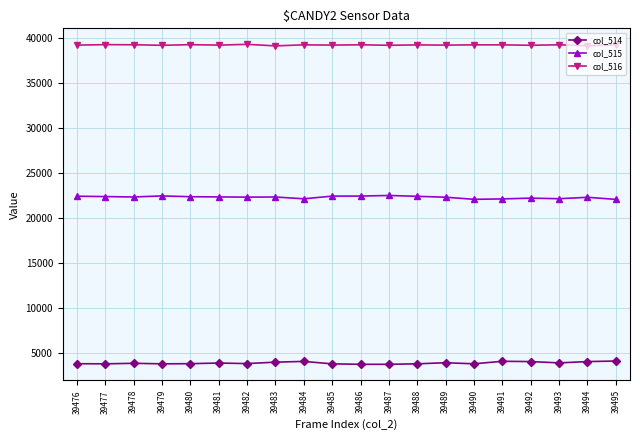

Count the number of categories in the chart.

20